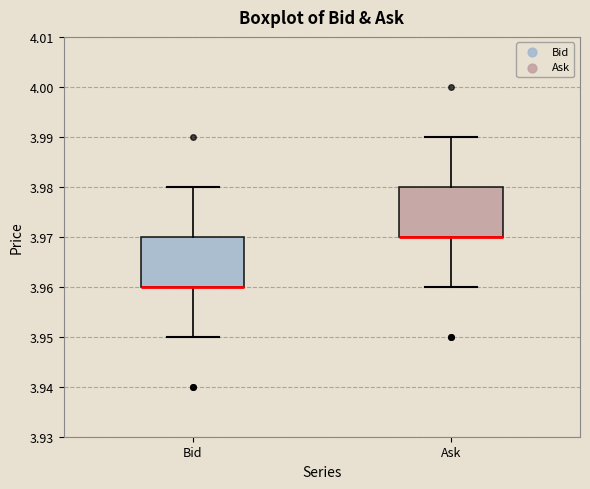

Reading left to right, transcribe this box plot: for each box, give where its median line is, the range the box spans, and where its two whiskers end, as read against the y-axis. The values are not printed on the chart, so give them approximately, as read against the axis.

Bid: median 3.96 (drawn on the box's lower edge), box 3.96 to 3.97, whiskers 3.95 to 3.98
Ask: median 3.97 (drawn on the box's lower edge), box 3.97 to 3.98, whiskers 3.96 to 3.99